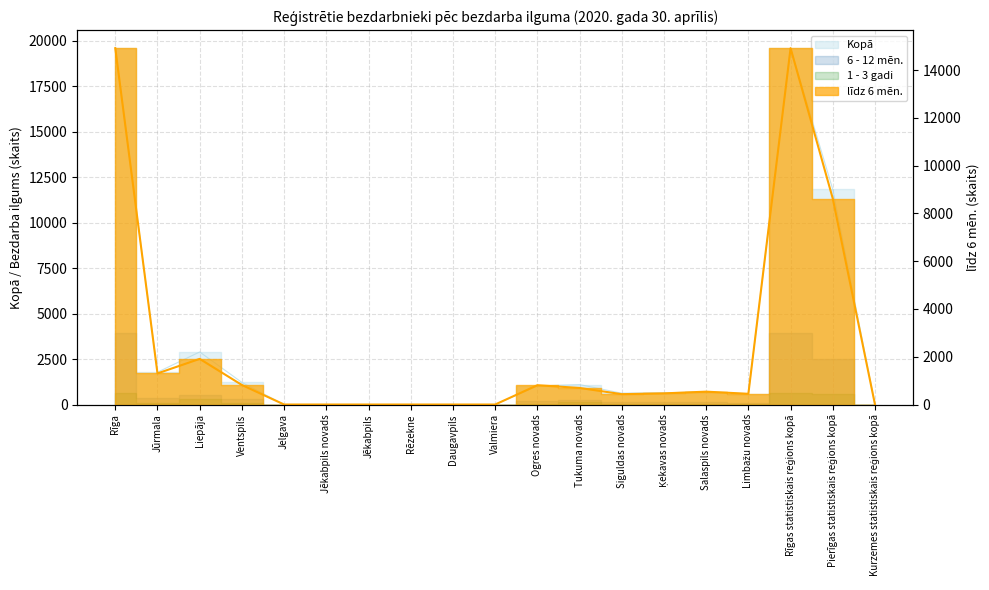

At which label does līdz 6 mēn. reach its minimum?

Jelgava